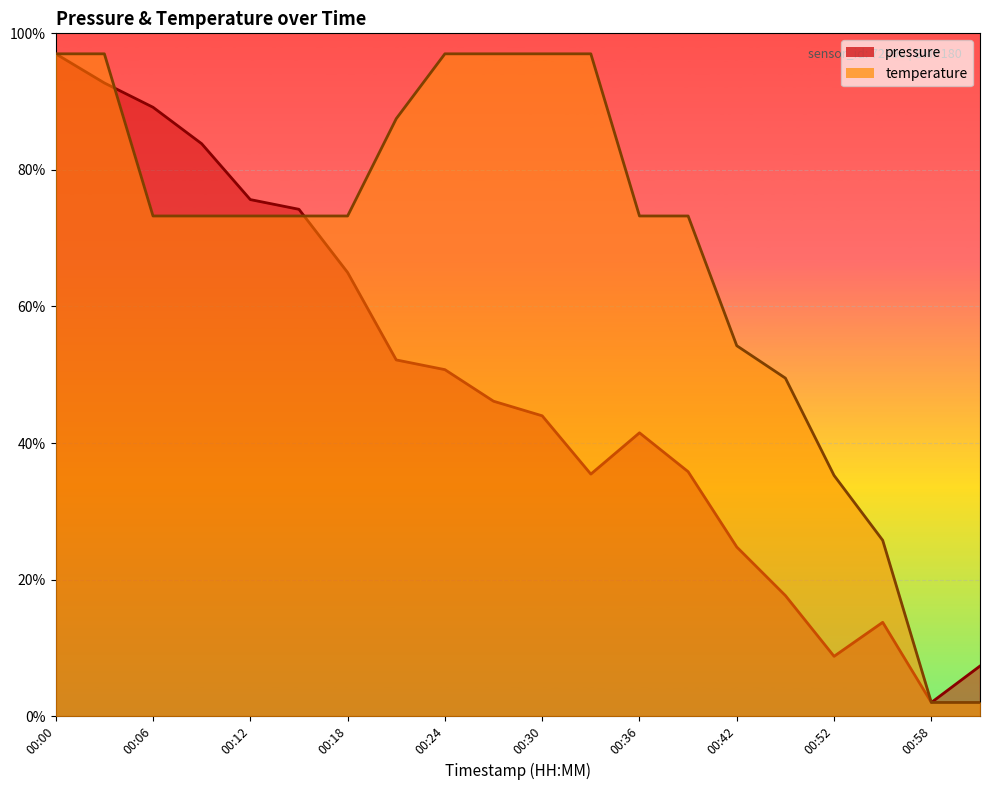

What is the approximate value of pressure at 00:42?

0.2